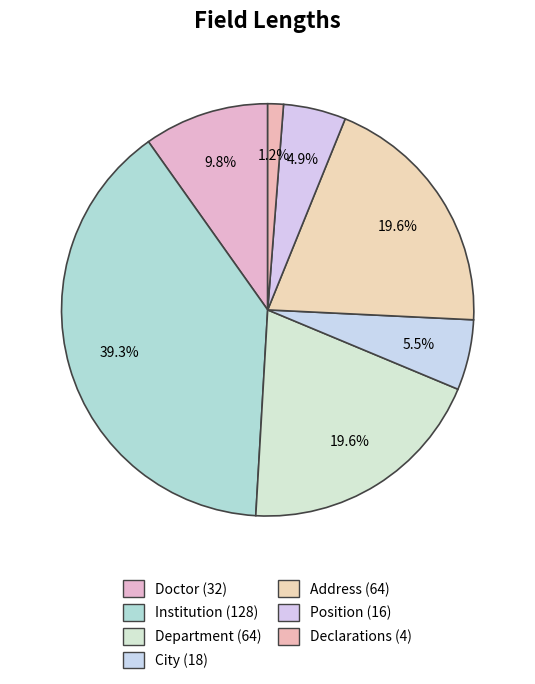

Which slice is the largest?

Institution